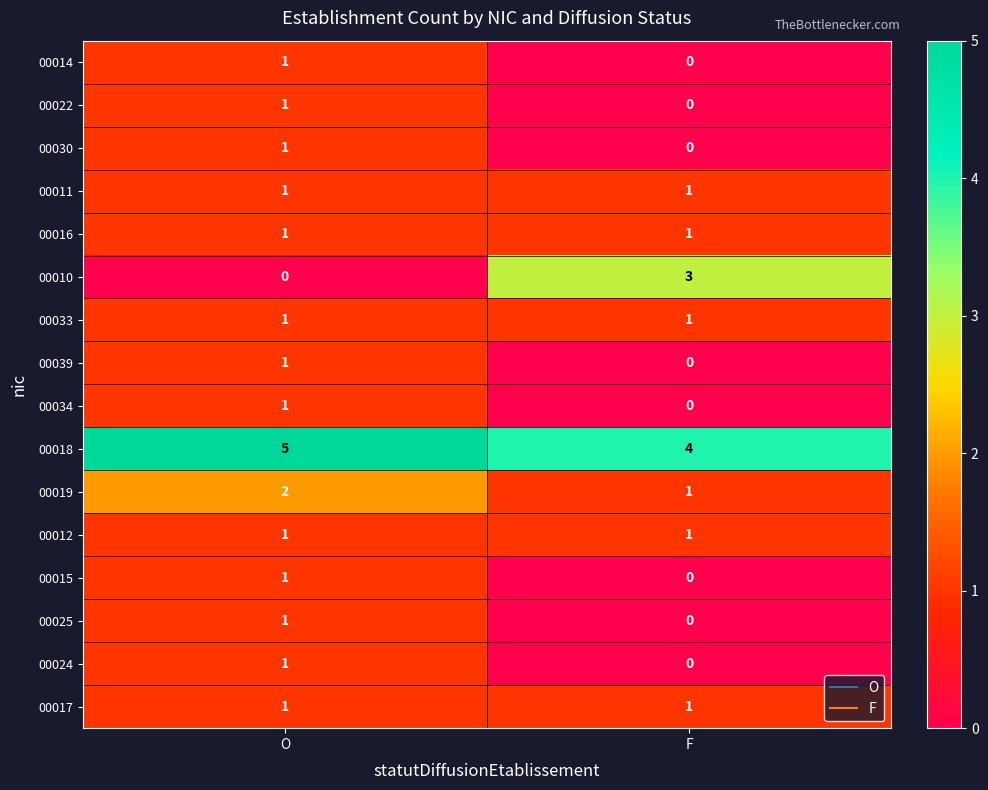

How many series are shown in this chart?

16